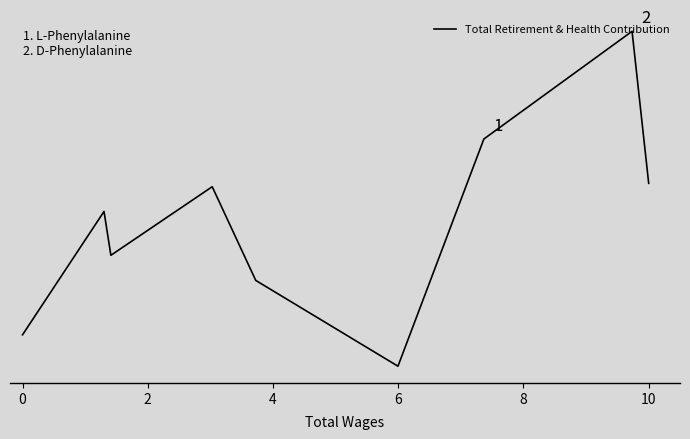

What is the average value?

25226